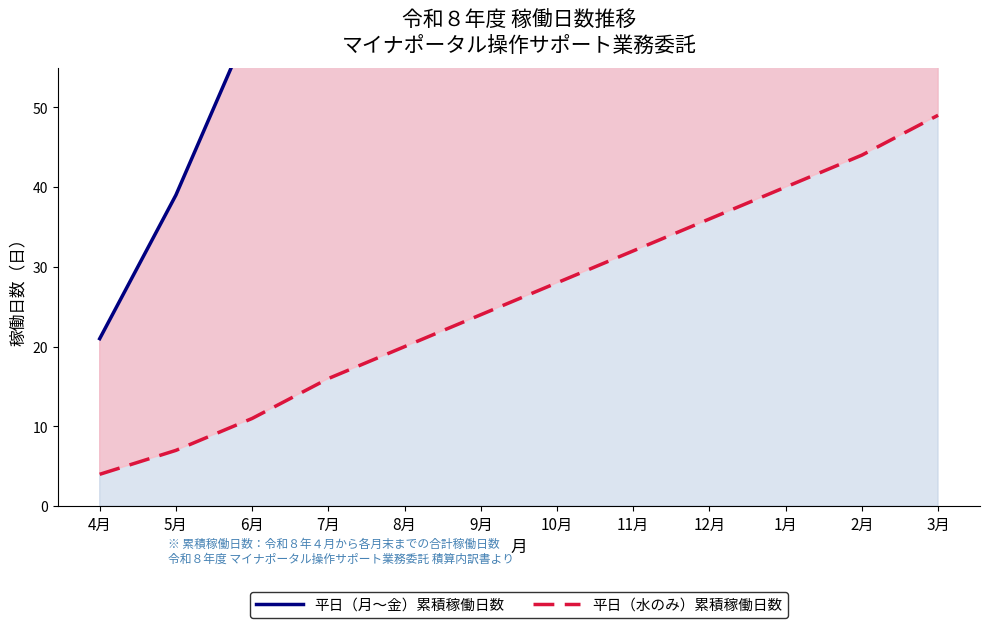

What is the value of the 平日（月～金）累積稼働日数 point at the 4th from the left?

83